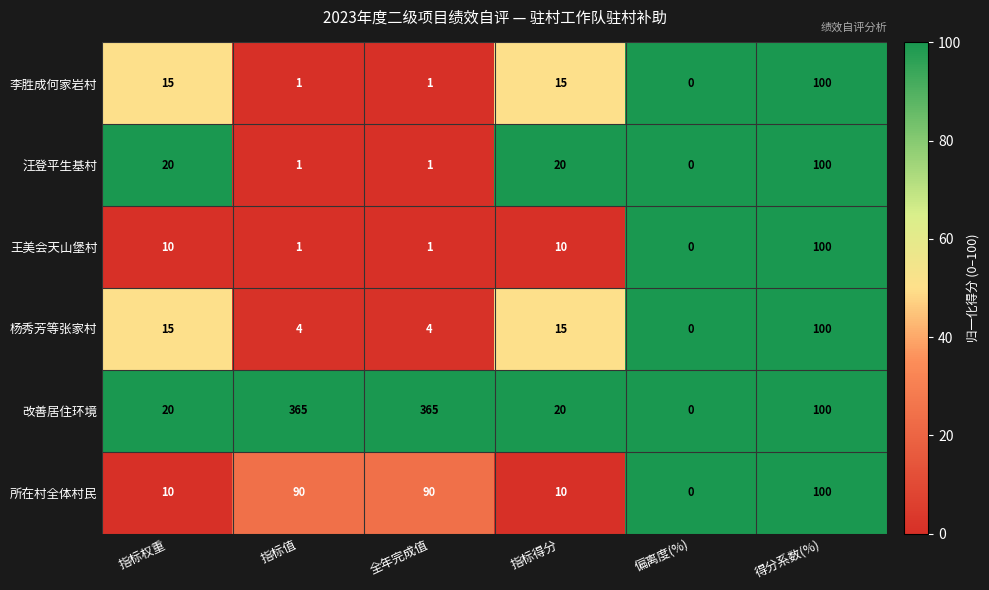

At how many categories does at least one series exceed 61?

3